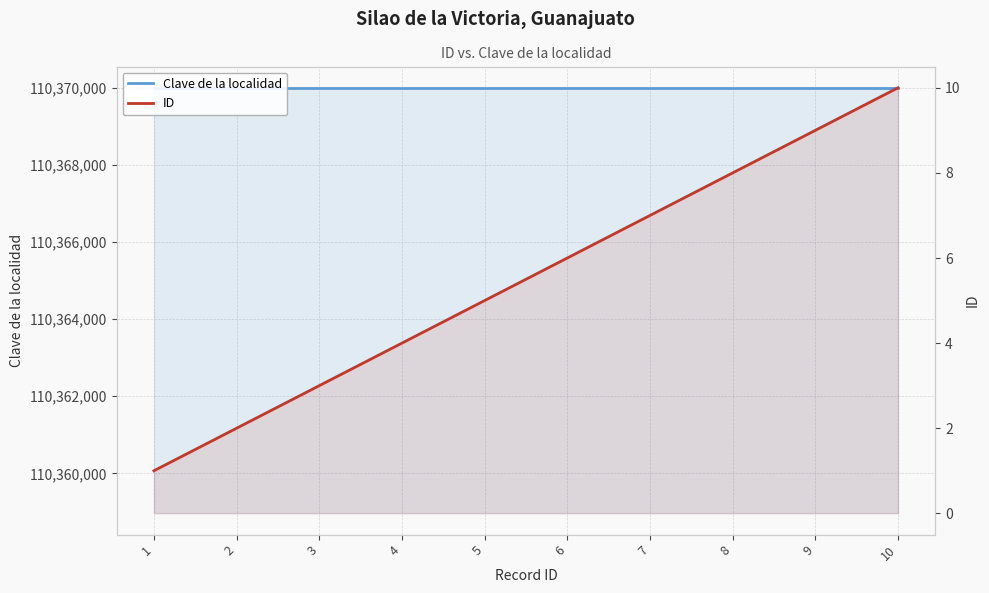

List the labels in order of Clave de la localidad value, smallest first.

1, 2, 3, 4, 5, 6, 7, 8, 9, 10